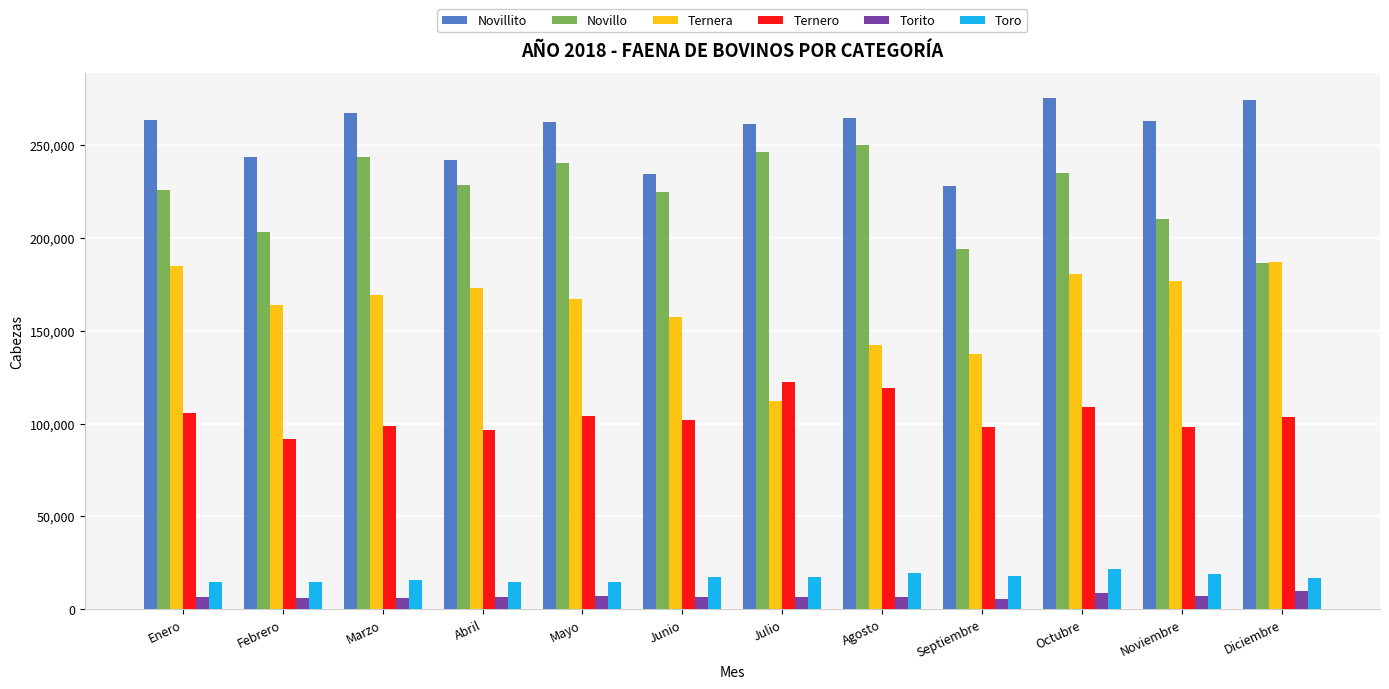

Between Marzo and Junio, which series saw the biggest shift?

Novillito